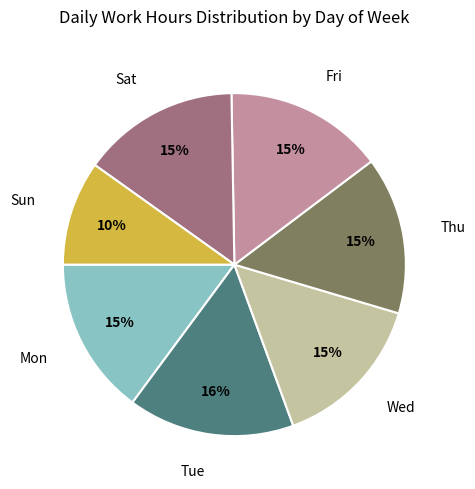

The Tue slice represents 6% of the pie. True or false?

False